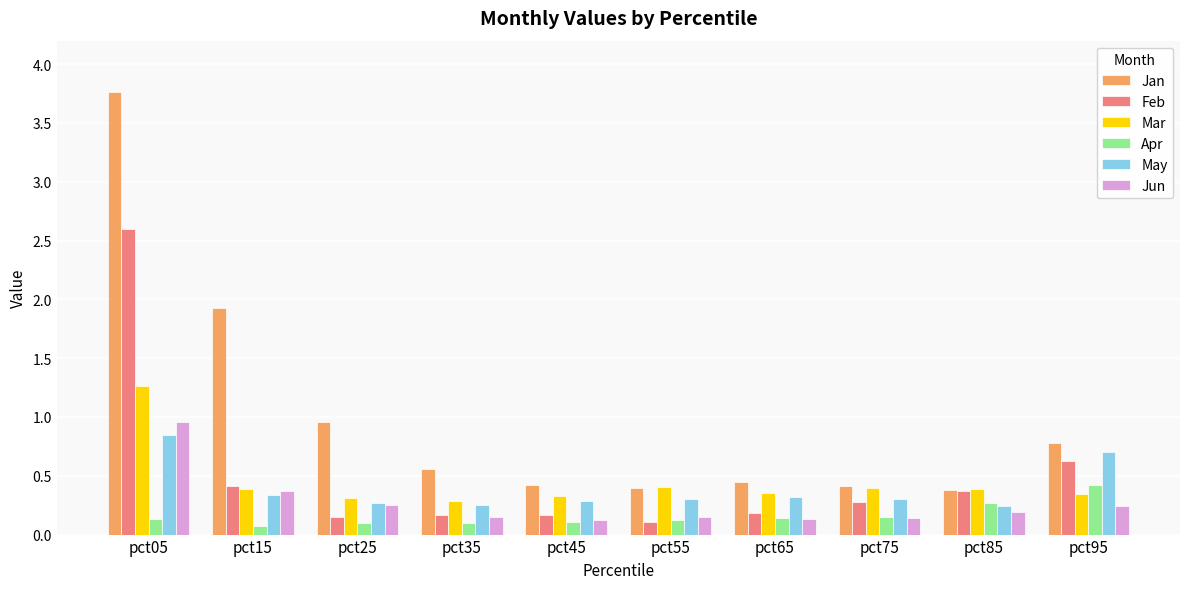

The value of Jun at pct25 is 0.1. True or false?

False